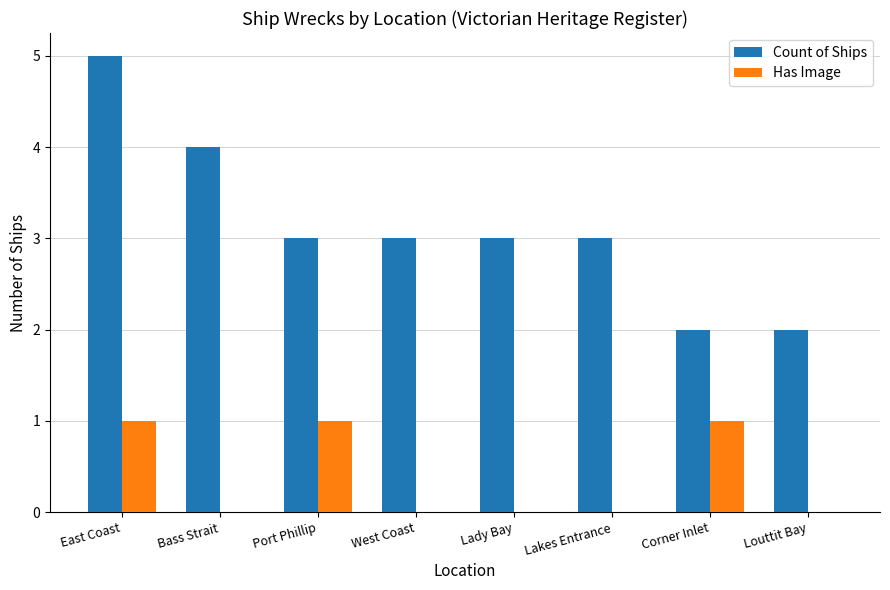

Reading left to right, extract all data points from this chart.

Count of Ships: East Coast=5	Bass Strait=4	Port Phillip=3	West Coast=3	Lady Bay=3	Lakes Entrance=3	Corner Inlet=2	Louttit Bay=2
Has Image: East Coast=1	Bass Strait=0	Port Phillip=1	West Coast=0	Lady Bay=0	Lakes Entrance=0	Corner Inlet=1	Louttit Bay=0